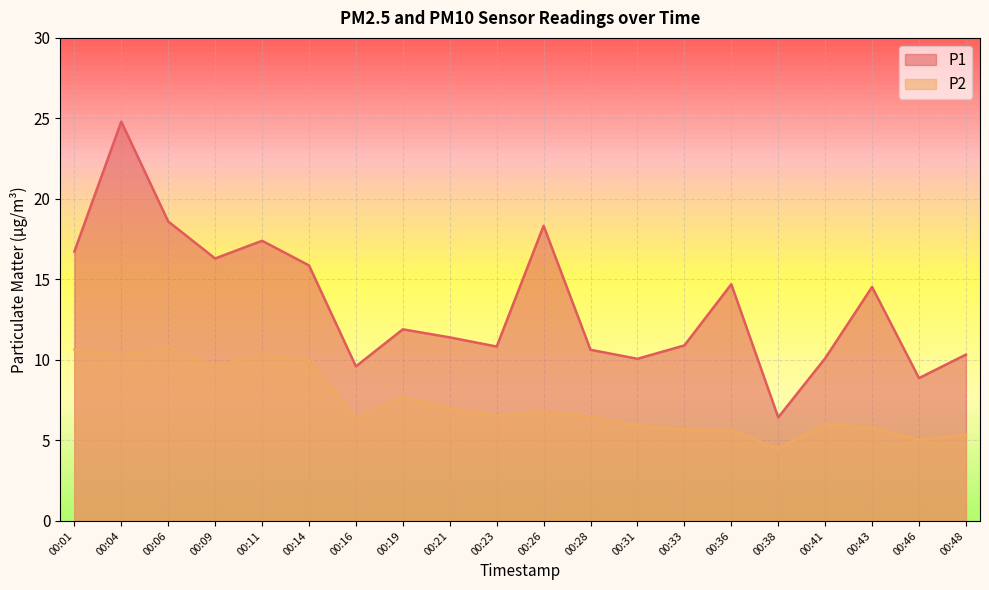

How many lines are shown in the chart?

2